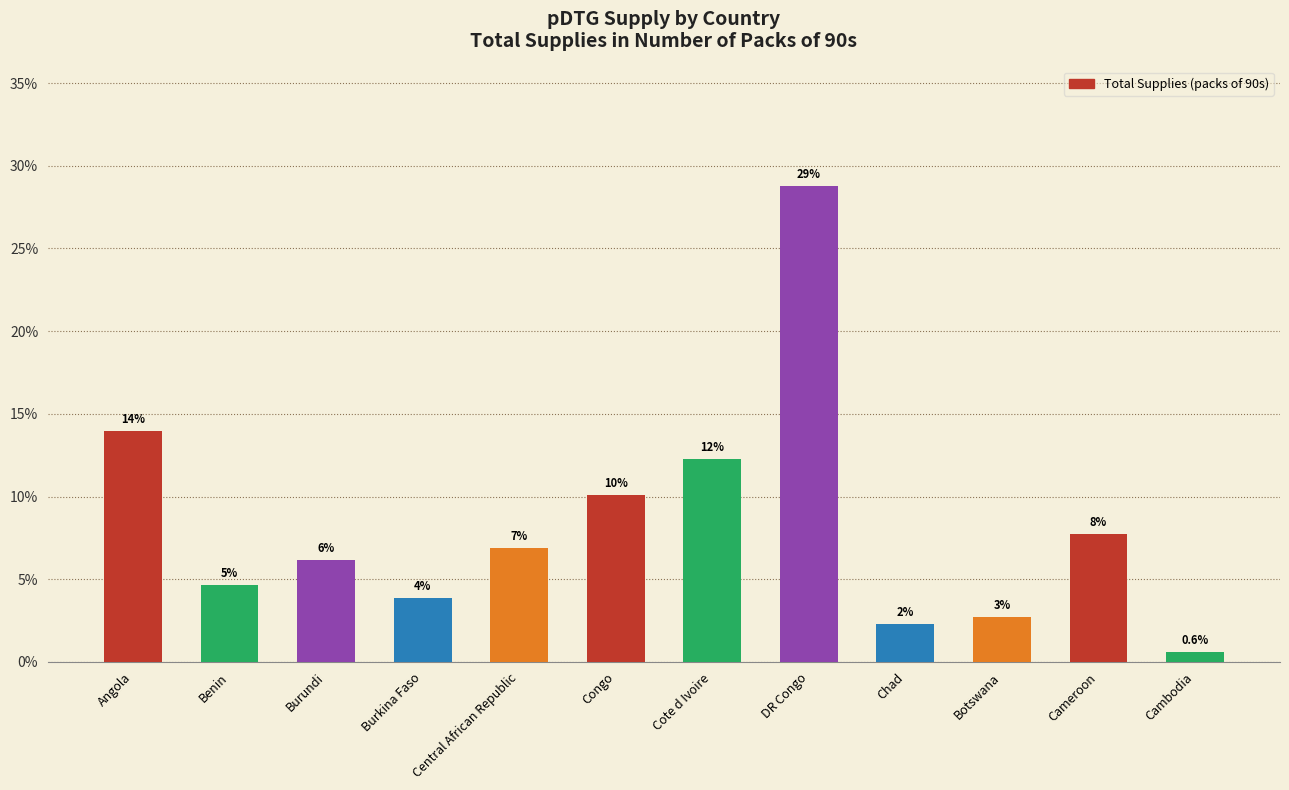

List the labels in order of value, largest first.

DR Congo, Angola, Cote d Ivoire, Congo, Cameroon, Central African Republic, Burundi, Benin, Burkina Faso, Botswana, Chad, Cambodia